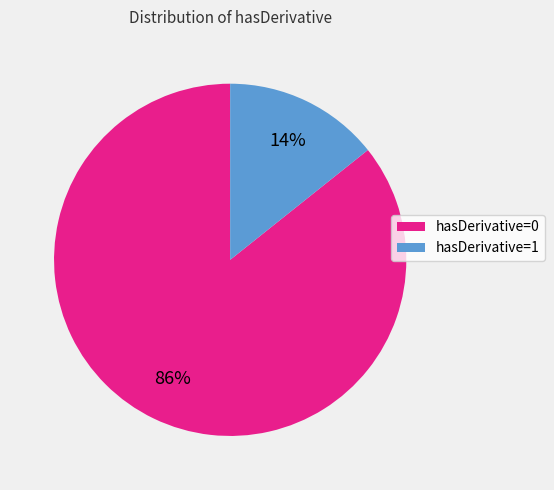

Does any single category account for the majority?

Yes